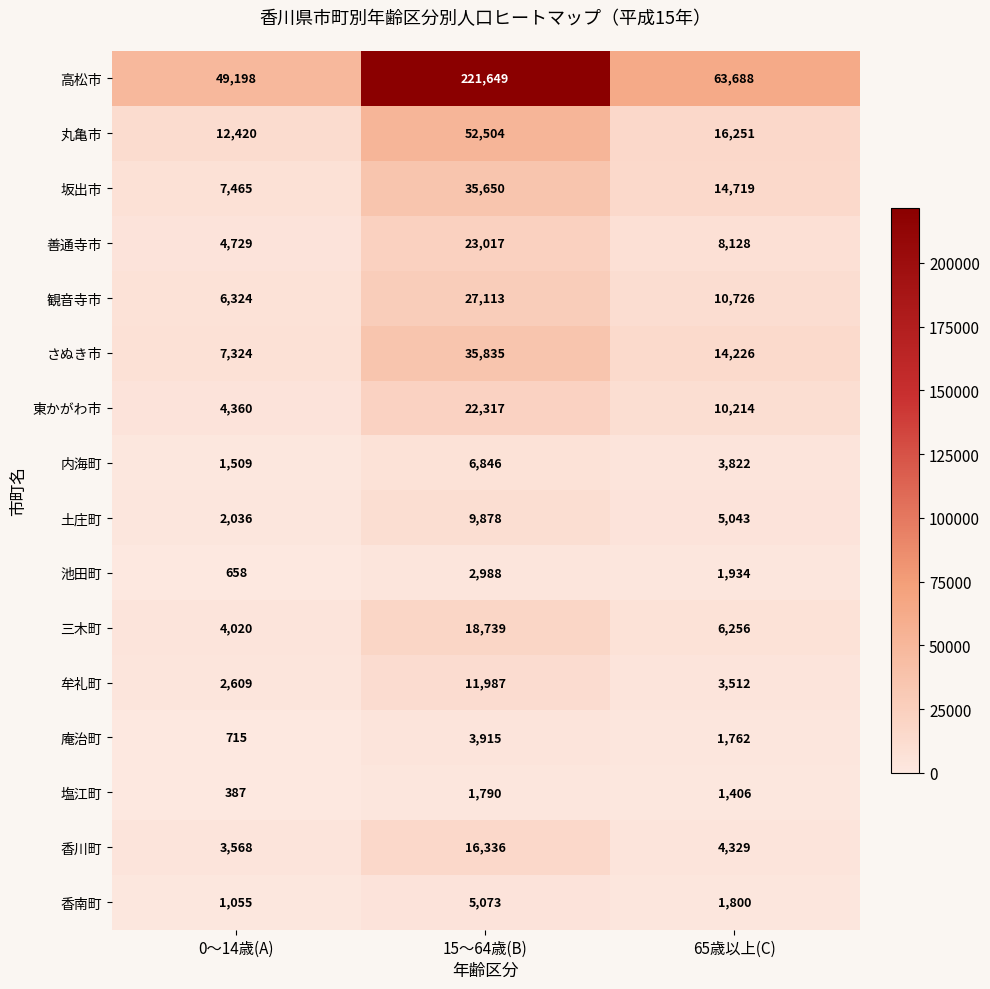

Which series has the widest spread of values?

高松市